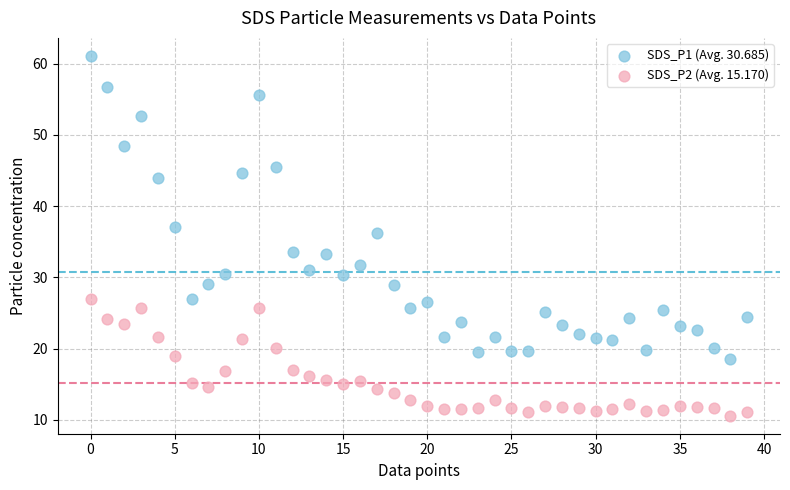

Which series has the largest Y range (max minus min)?

SDS_P1 (Avg. 30.685)